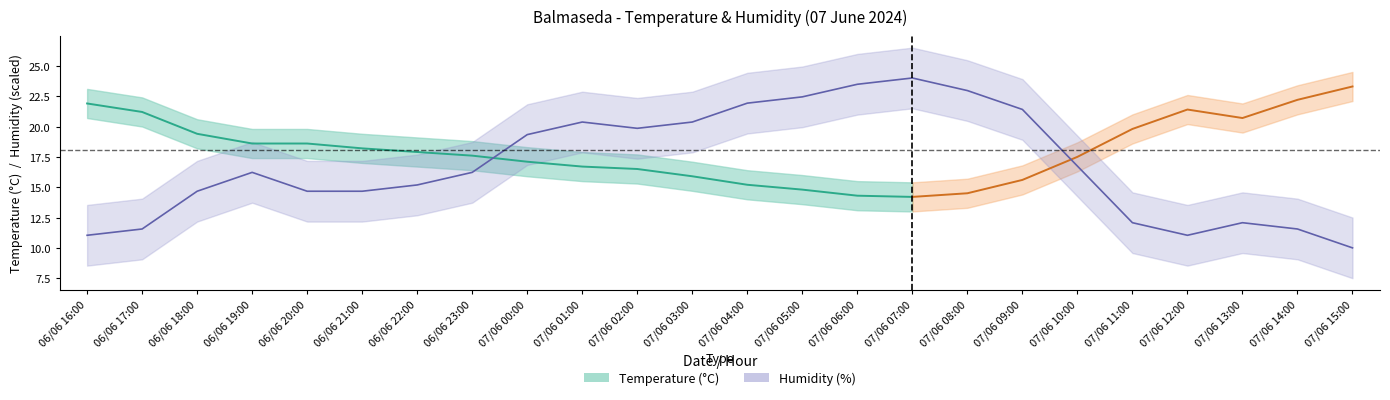

The value at 07/06 04:00 is 21.9. True or false?

True